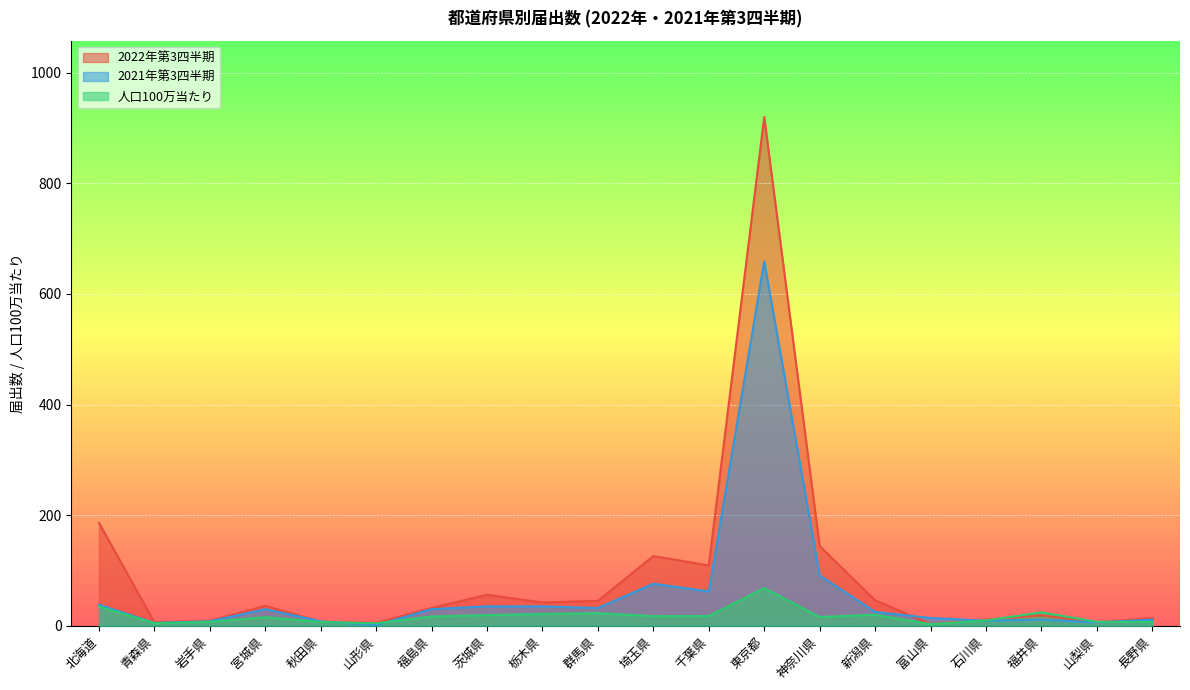

How many series are shown in this chart?

3